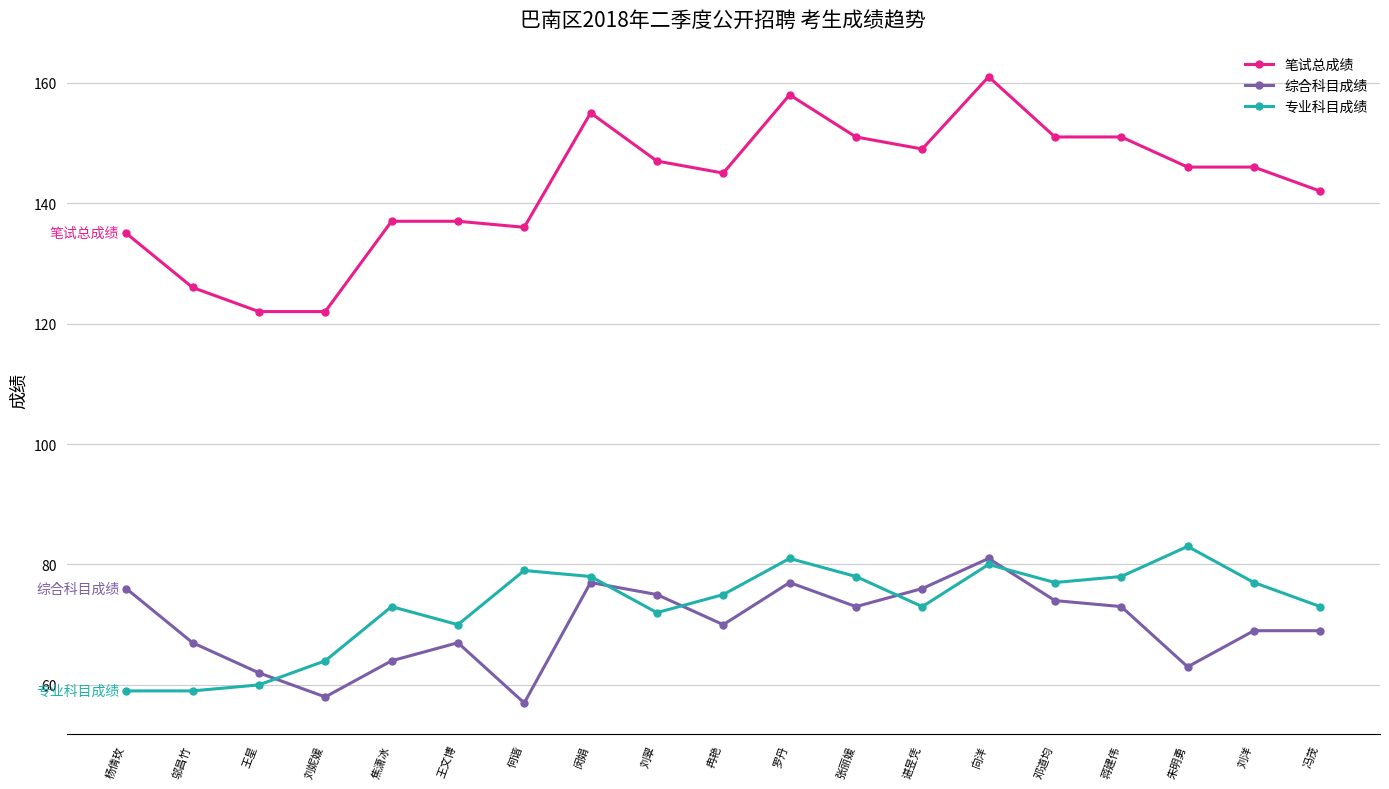

Reading left to right, extract all data points from this chart.

笔试总成绩: 杨倩玫=135	邬昌竹=126	王星=122	刘妮媛=122	焦潇冰=137	王文博=137	何谐=136	闵娟=155	刘翠=147	冉艳=145	罗丹=158	张丽媛=151	谌昱凭=149	向洋=161	邓道均=151	蒋建伟=151	朱明勇=146	刘洋=146	冯茂=142
综合科目成绩: 杨倩玫=76	邬昌竹=67	王星=62	刘妮媛=58	焦潇冰=64	王文博=67	何谐=57	闵娟=77	刘翠=75	冉艳=70	罗丹=77	张丽媛=73	谌昱凭=76	向洋=81	邓道均=74	蒋建伟=73	朱明勇=63	刘洋=69	冯茂=69
专业科目成绩: 杨倩玫=59	邬昌竹=59	王星=60	刘妮媛=64	焦潇冰=73	王文博=70	何谐=79	闵娟=78	刘翠=72	冉艳=75	罗丹=81	张丽媛=78	谌昱凭=73	向洋=80	邓道均=77	蒋建伟=78	朱明勇=83	刘洋=77	冯茂=73